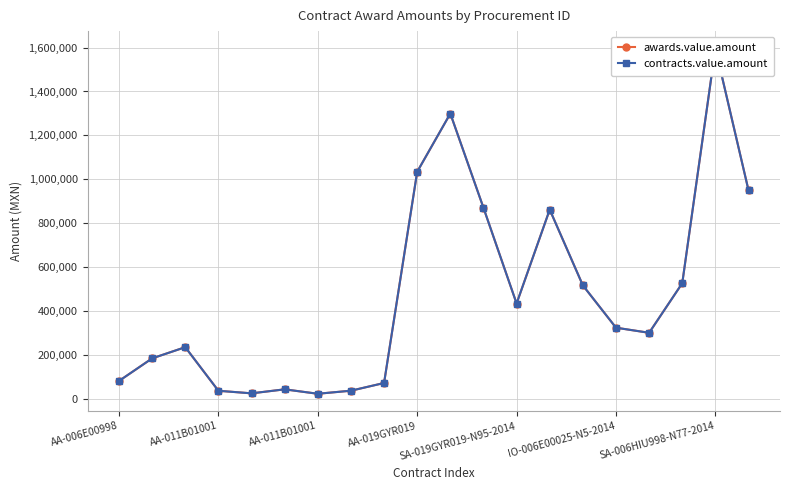

Reading left to right, extract all data points from this chart.

awards.value.amount: 82125.5	184880.0	235860.0	37378.0	25651.8	43900.0	23740.0	37695.0	72782.0	1034482.8	1299538.2	870584.4	434689.6	862069.0	517241.4	324540.6	301296.8	527011.6	1596216.0	949994.2
contracts.value.amount: 82125.5	184880.0	235860.0	37378.0	25651.8	43900.0	23740.0	37695.0	72782.0	1034482.8	1299538.2	870584.4	434689.6	862069.0	517241.4	324540.6	301296.8	527011.6	1596216.0	949994.2